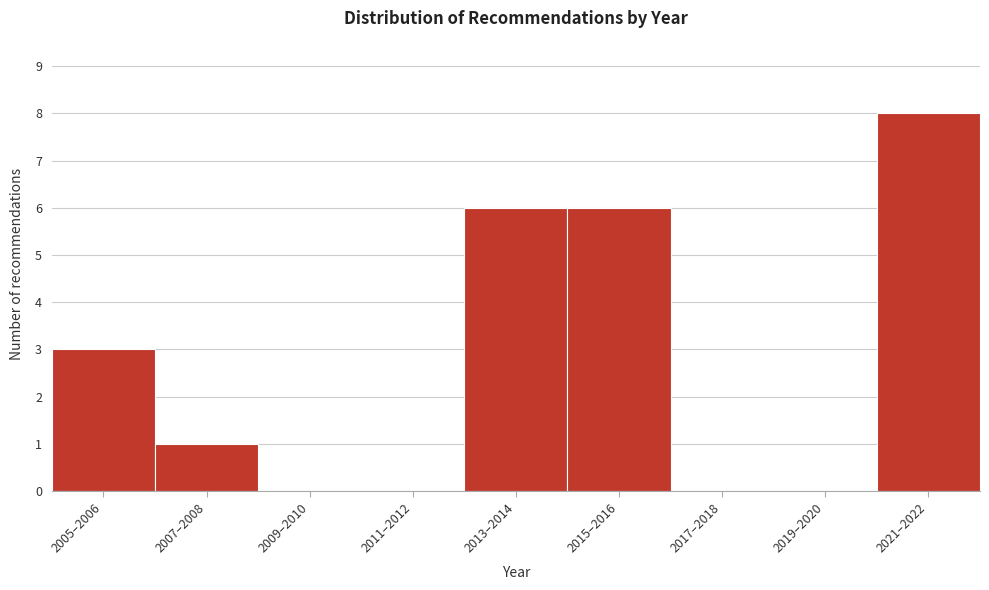

Reading right to left, transcribe all the data shown in this chart.

2021–2022=8	2019–2020=0	2017–2018=0	2015–2016=6	2013–2014=6	2011–2012=0	2009–2010=0	2007–2008=1	2005–2006=3